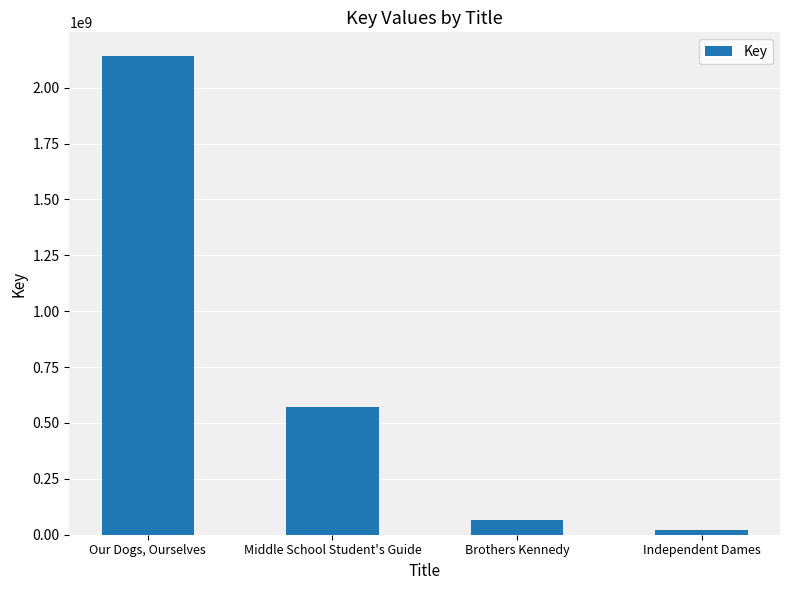

What is the value of the 2nd bar from the left?

573239613